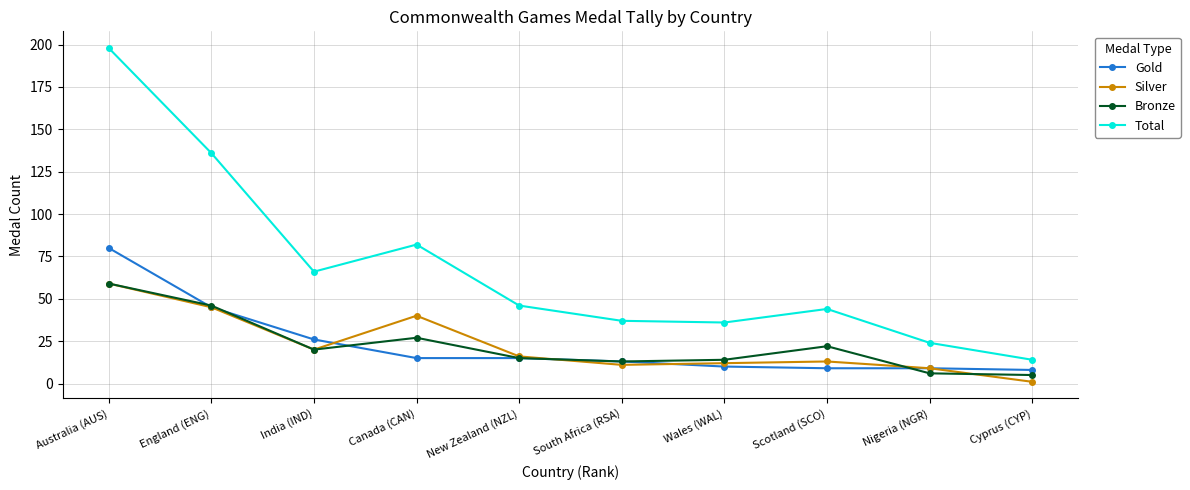

What are all the series names shown in the legend?

Gold, Silver, Bronze, Total